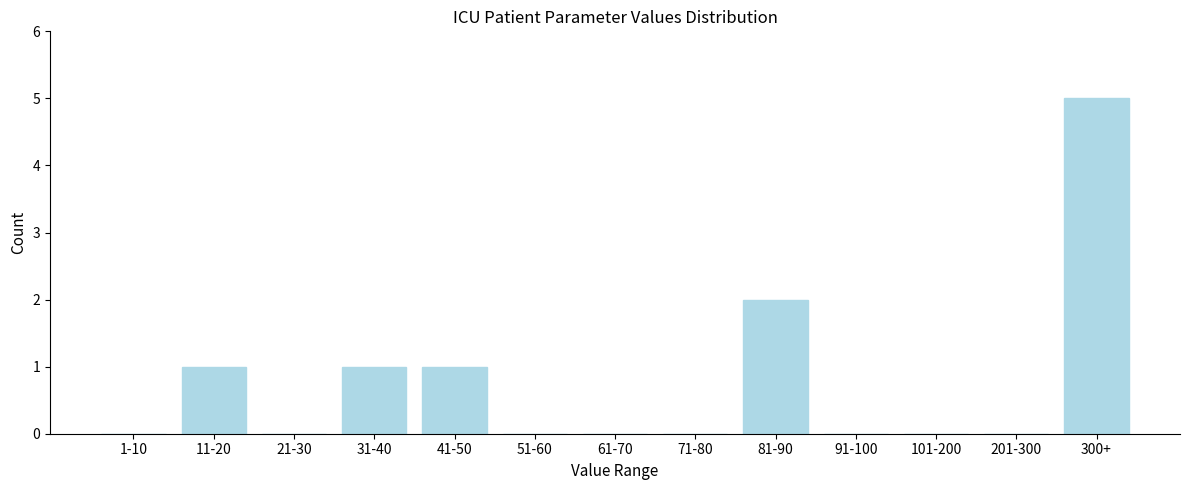

Reading right to left, what are all the values shown in this chart?

300+=5	201-300=0	101-200=0	91-100=0	81-90=2	71-80=0	61-70=0	51-60=0	41-50=1	31-40=1	21-30=0	11-20=1	1-10=0